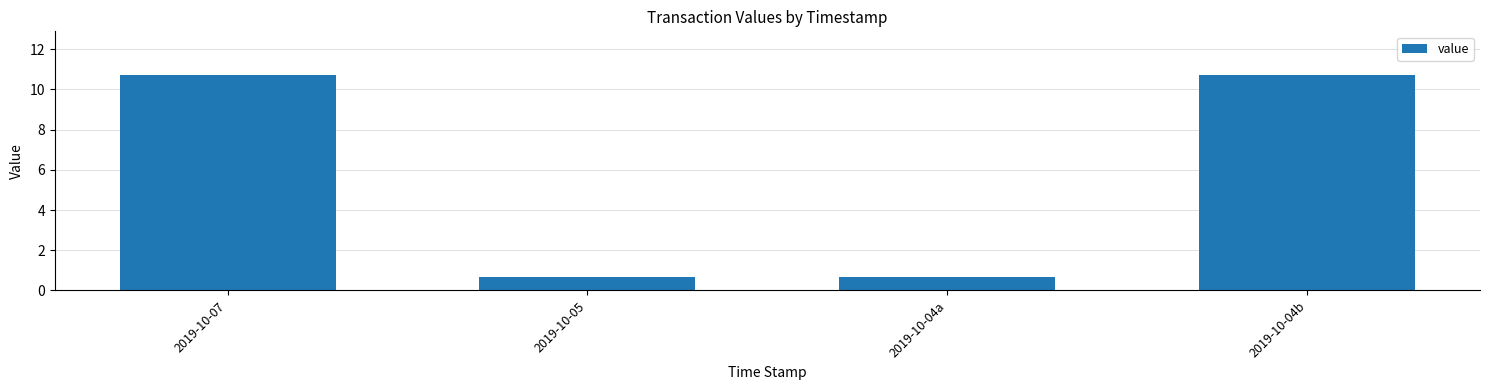

What is the sum of the values at 2019-10-04b and 2019-10-05?

11.4